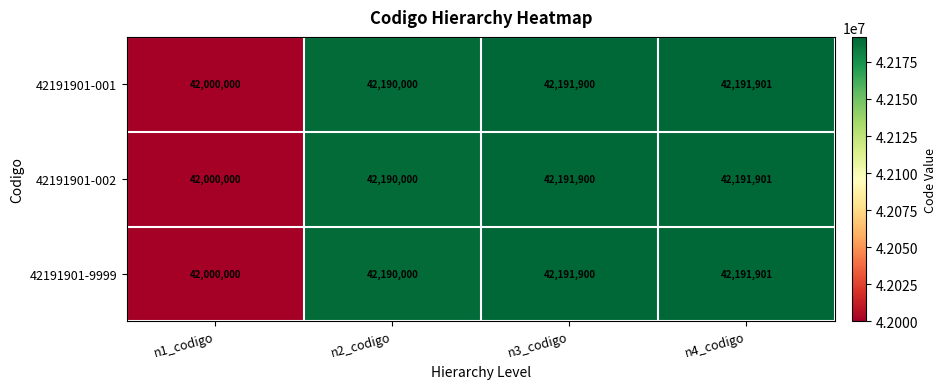

What is the average value of the 42191901-9999 series?

42143450